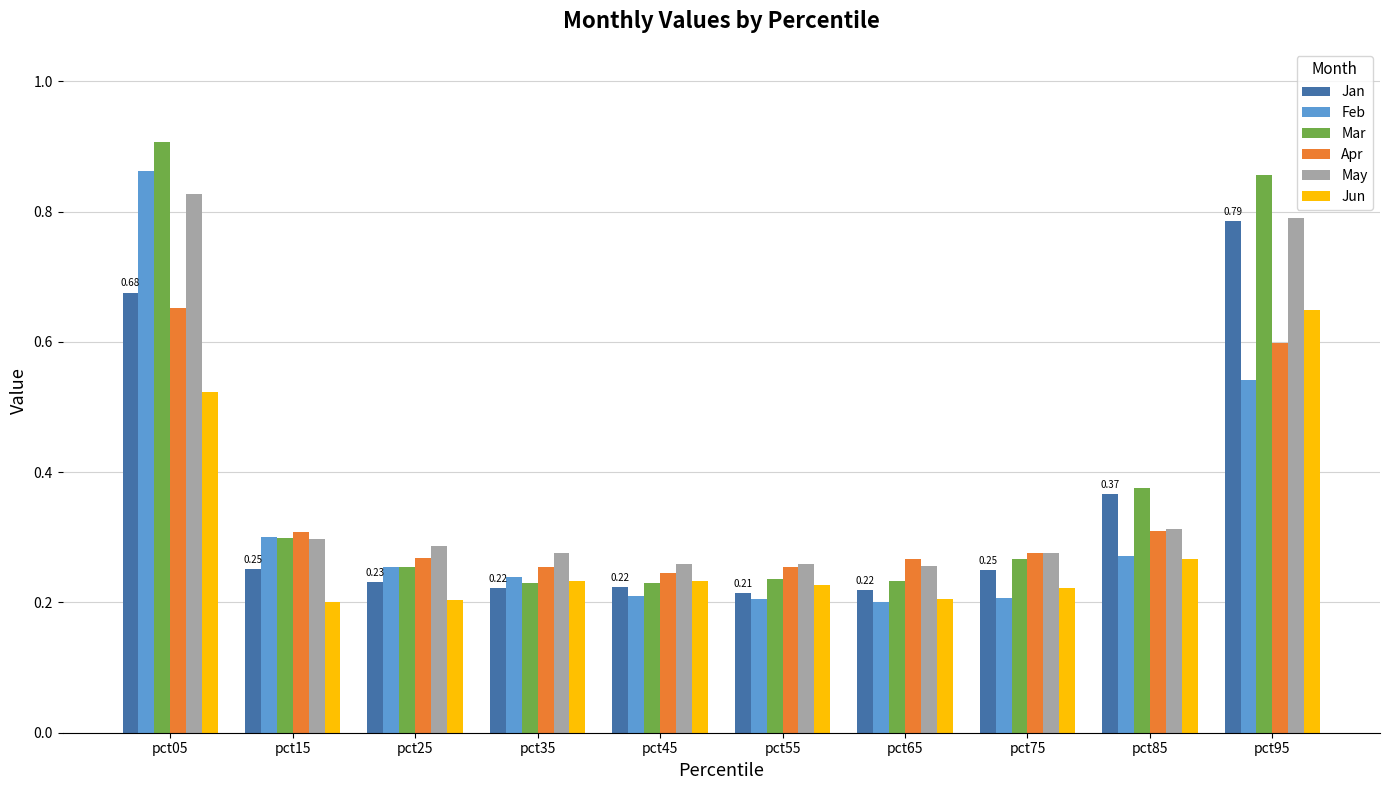

What are all the series names shown in the legend?

Jan, Feb, Mar, Apr, May, Jun